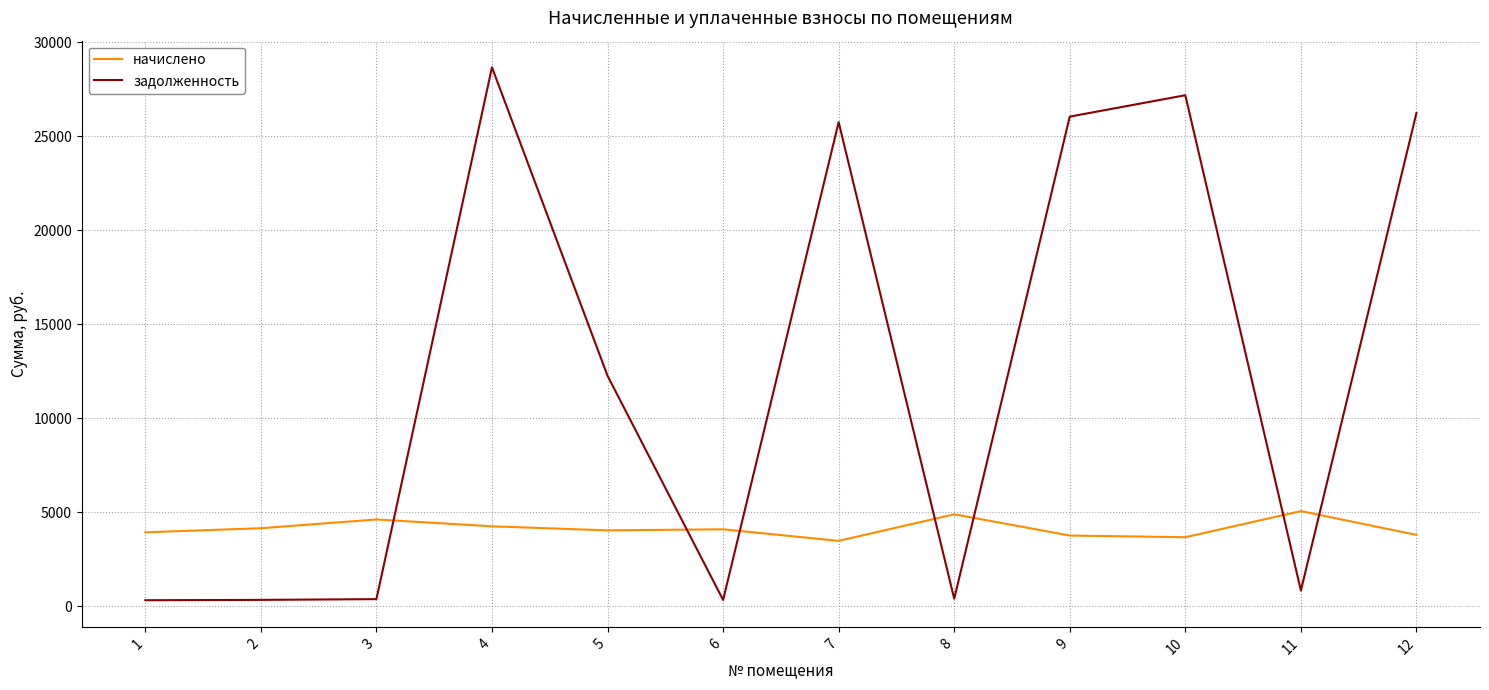

What is the minimum value for начислено?

3484.7